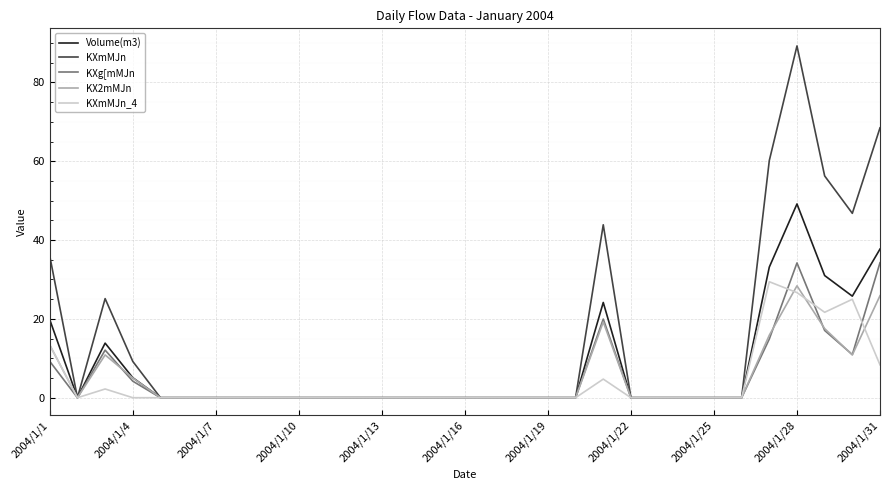

Which series has the largest total across all categories?

KXmMJn